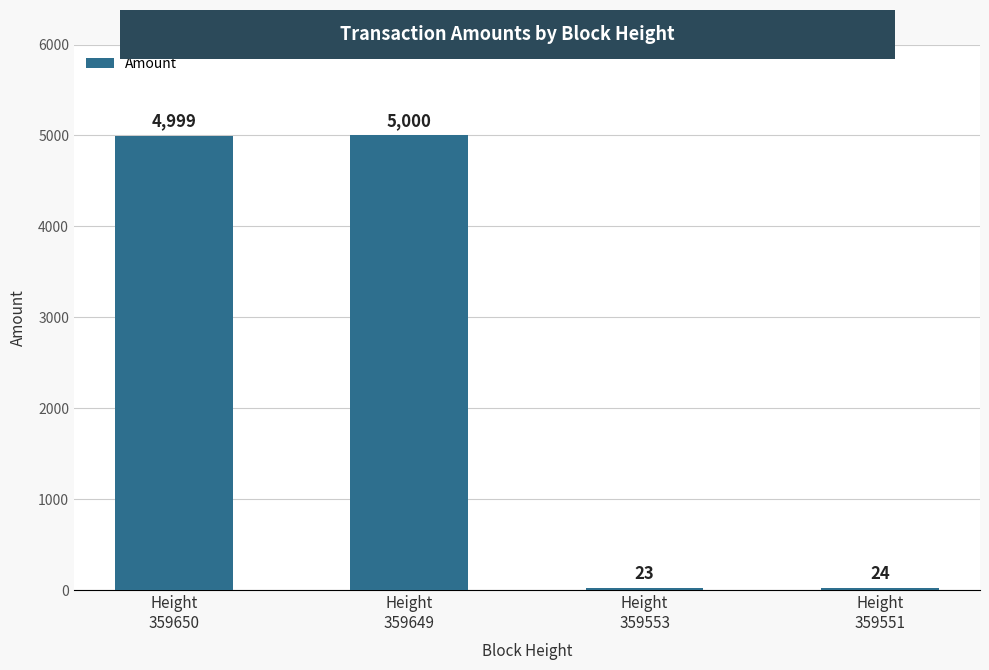

List the labels in order of value, smallest first.

Height
359553, Height
359551, Height
359650, Height
359649